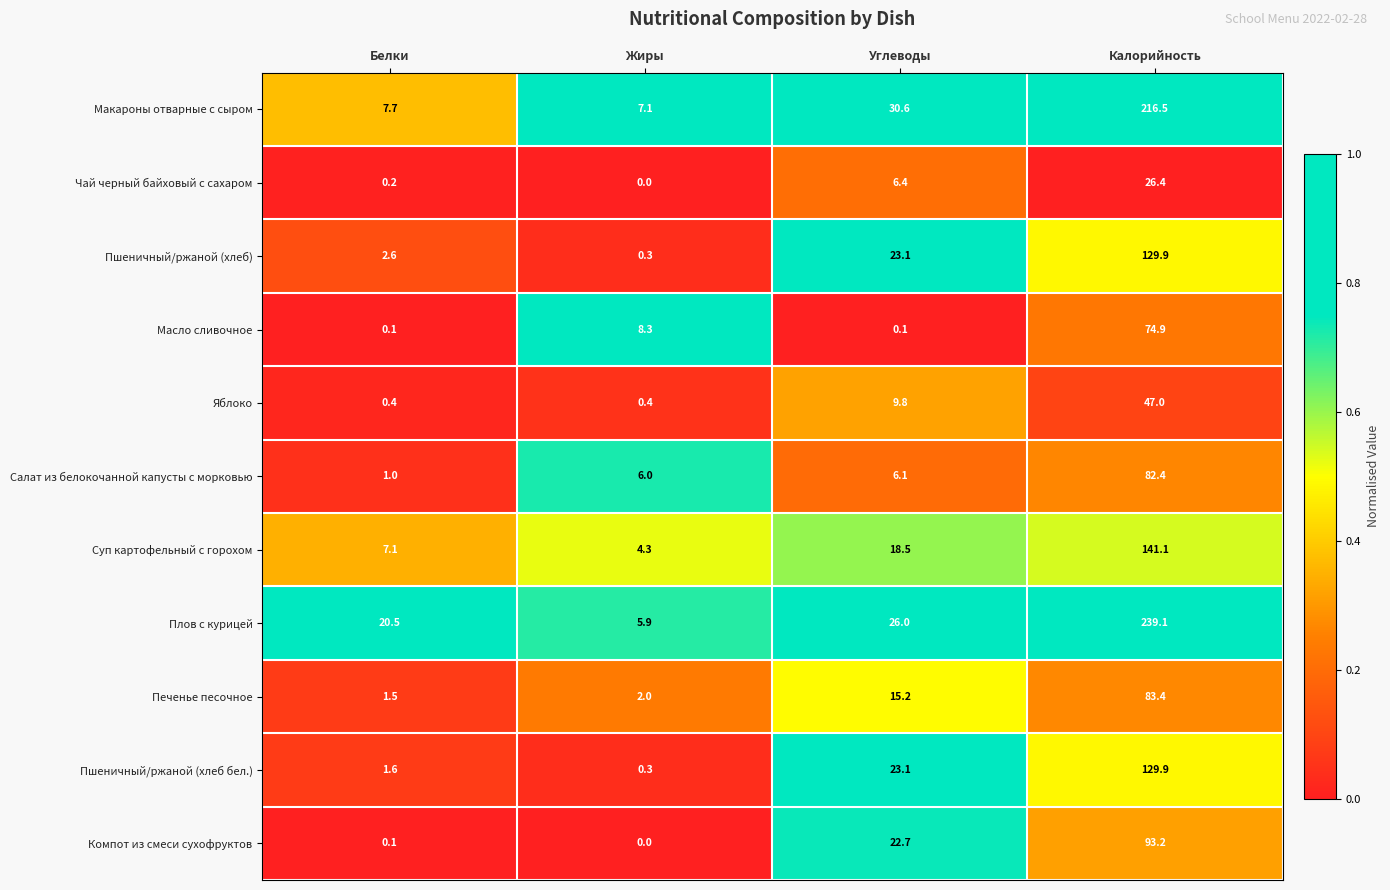

Which series has the largest total across all categories?

Плов с курицей